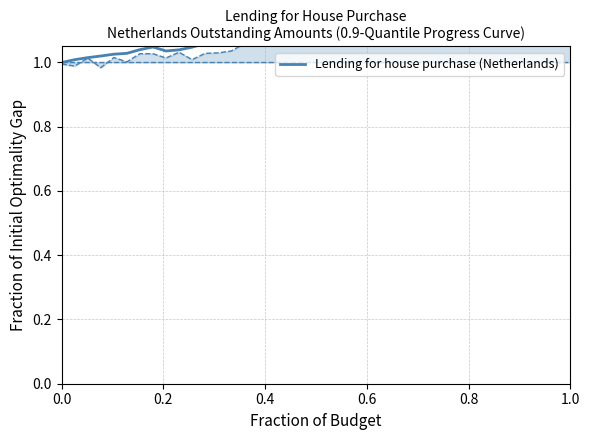

What is the sum of the values at 31 and 10?

2.3